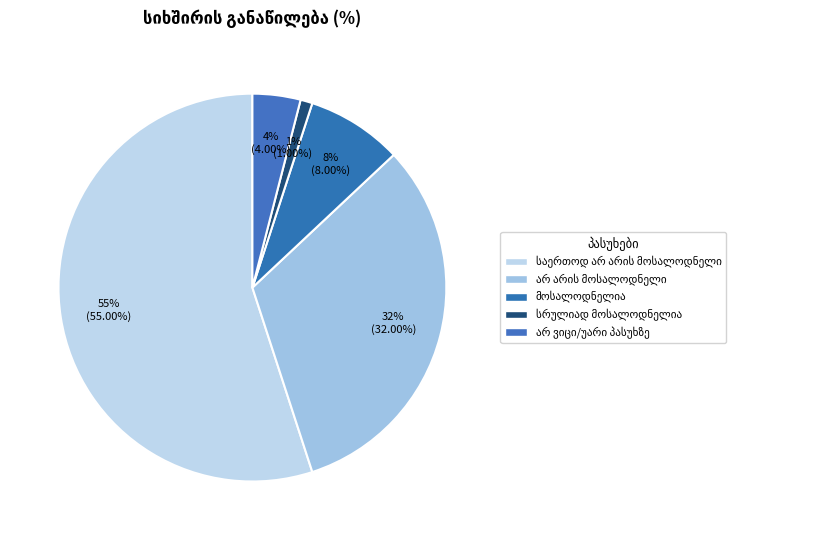

Rank the categories by value from highest to lowest.

საერთოდ არ არის მოსალოდნელი, არ არის მოსალოდნელი, მოსალოდნელია, არ ვიცი/უარი პასუხზე, სრულიად მოსალოდნელია